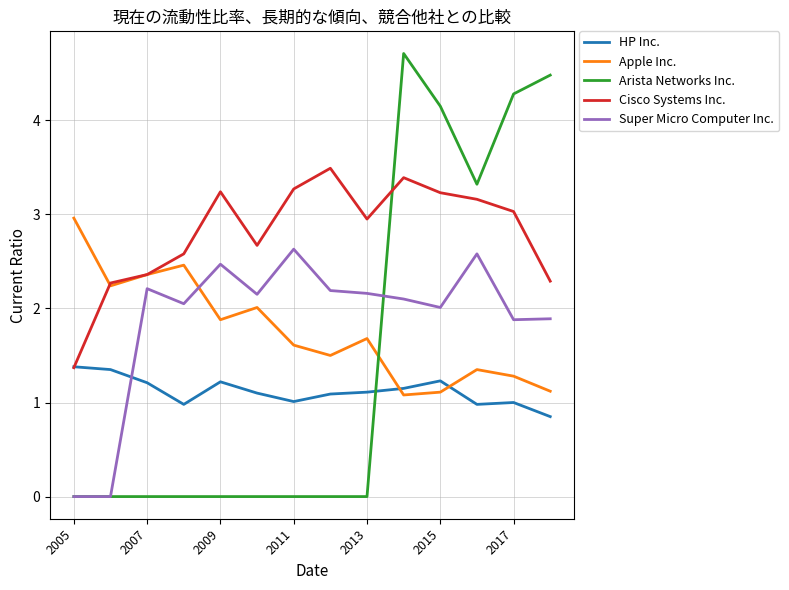

How many intersections are there between Arista Networks Inc. and Apple Inc.?

1